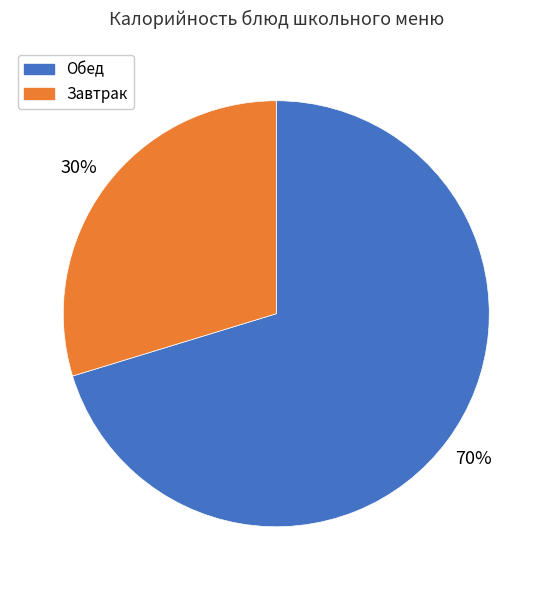

Count the number of slices in the pie.

2